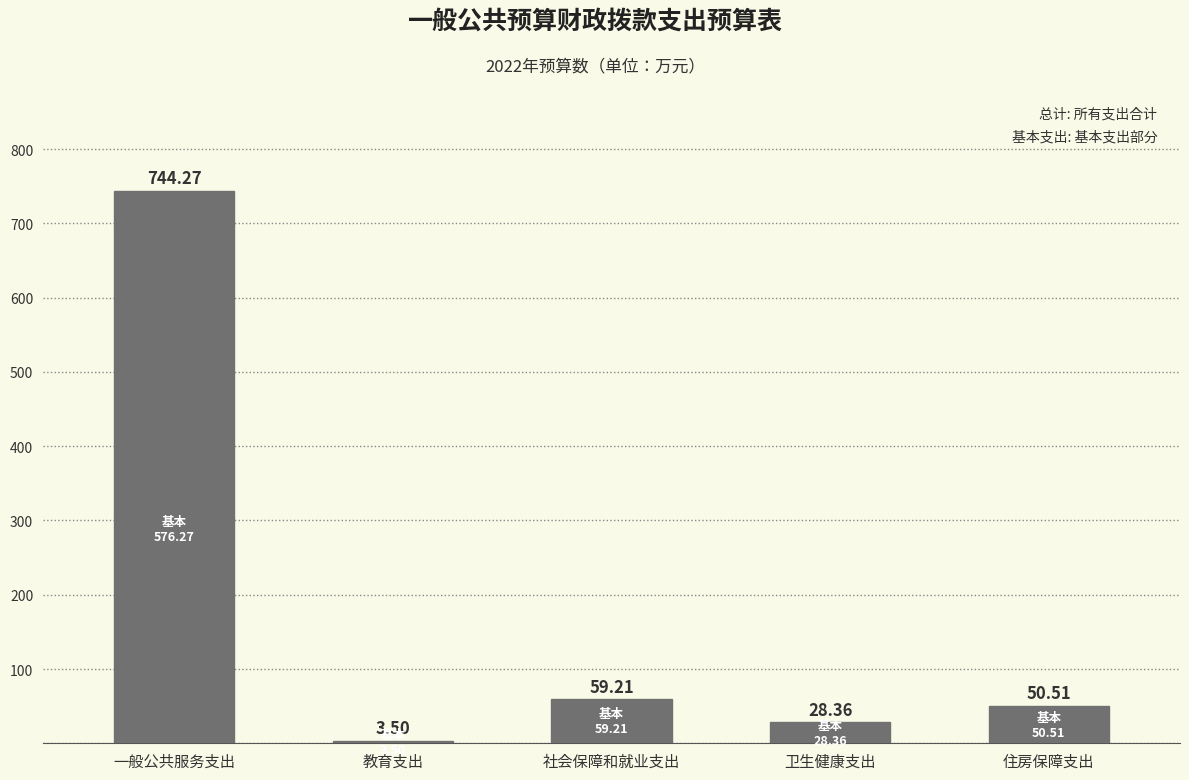

What is the average value?

177.2